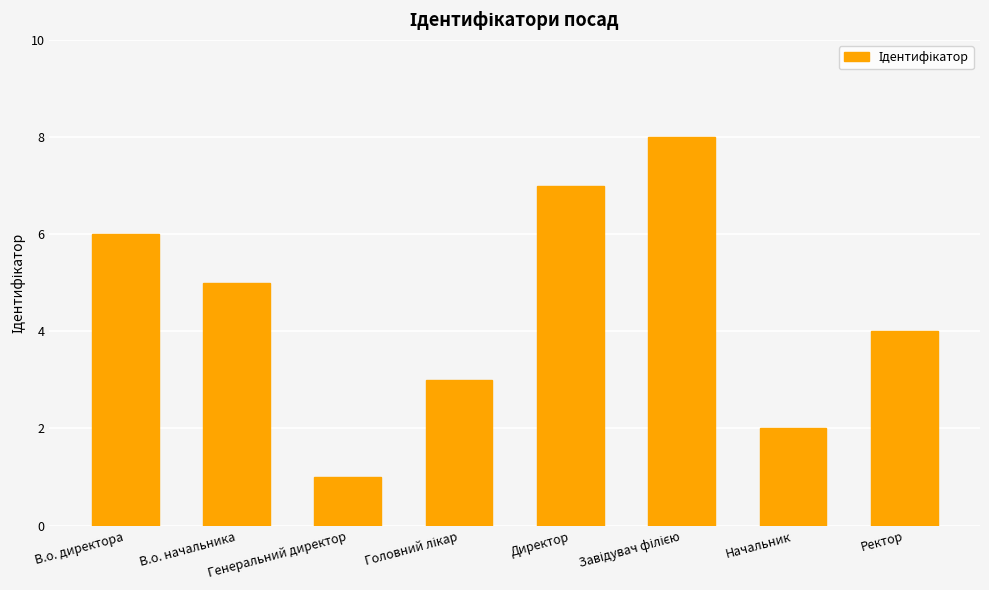

What is the maximum value shown in the chart?

8